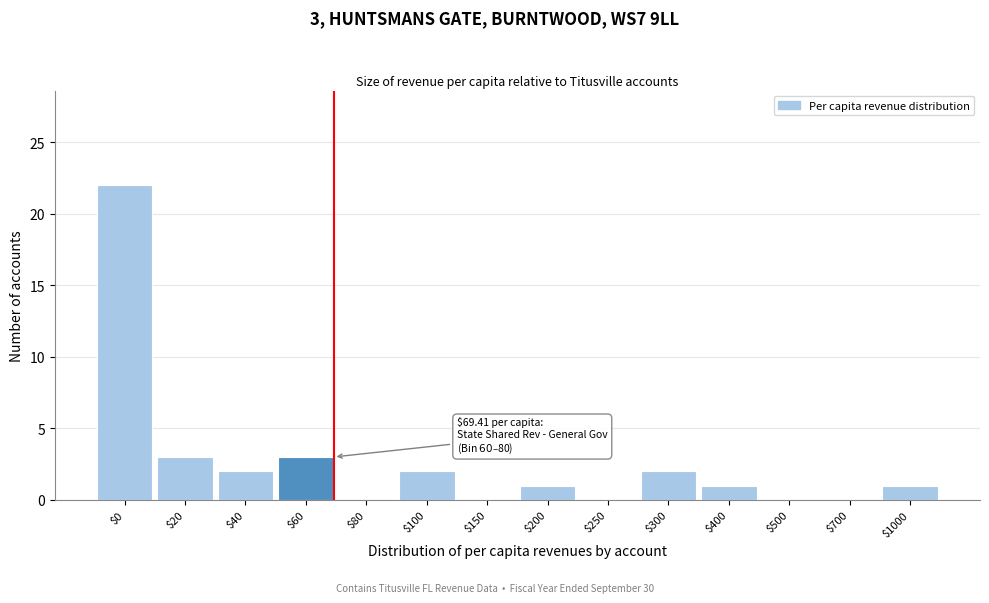

What is the sum of all values?

37